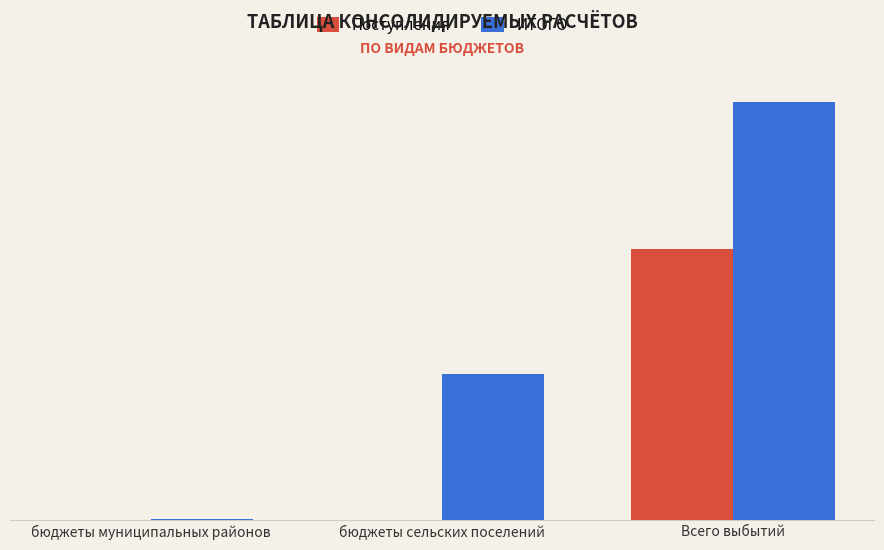

Reading left to right, transcribe all the data shown in this chart.

Поступления: бюджеты муниципальных районов=0.0	бюджеты сельских поселений=0.0	Всего выбытий=5658512.0
ИТОГО: бюджеты муниципальных районов=27495.0	бюджеты сельских поселений=3051817.2	Всего выбытий=8737824.2